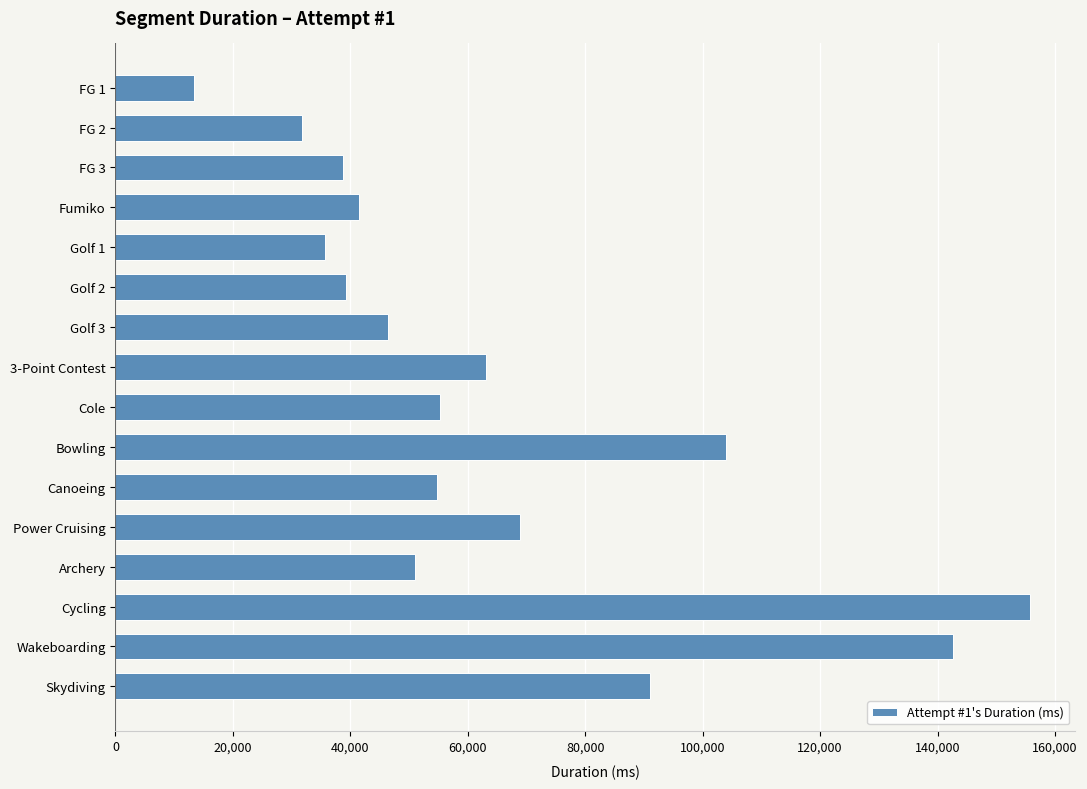

What is the label of the 2nd bar from the top?

FG 2